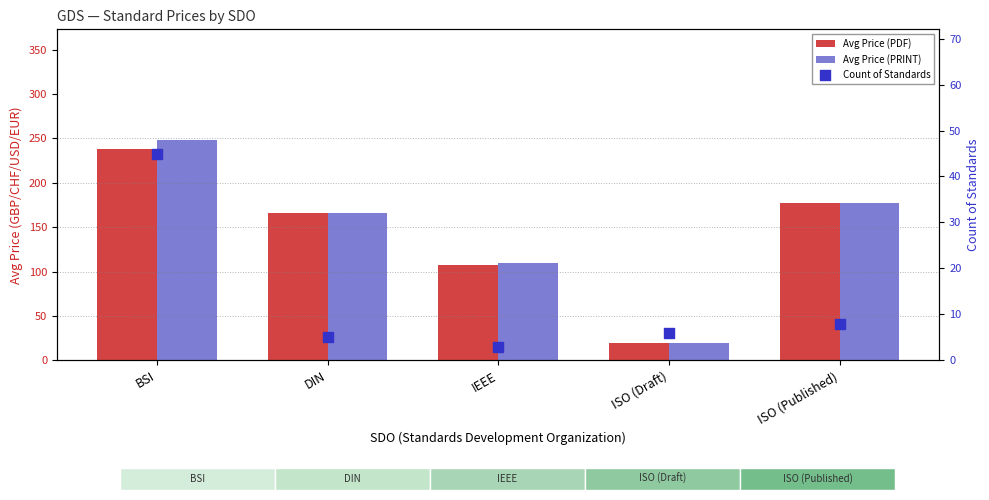

Is the value of Avg Price (PRINT) at IEEE greater than the value of Count of Standards at BSI?

Yes